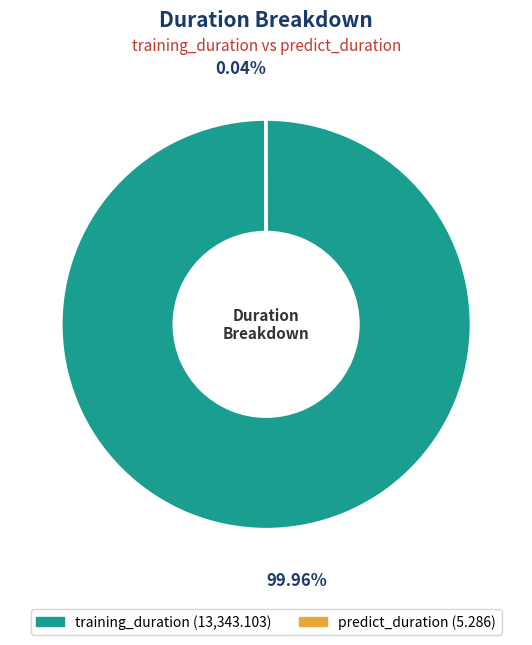

Which category has the biggest portion of the pie?

training_duration